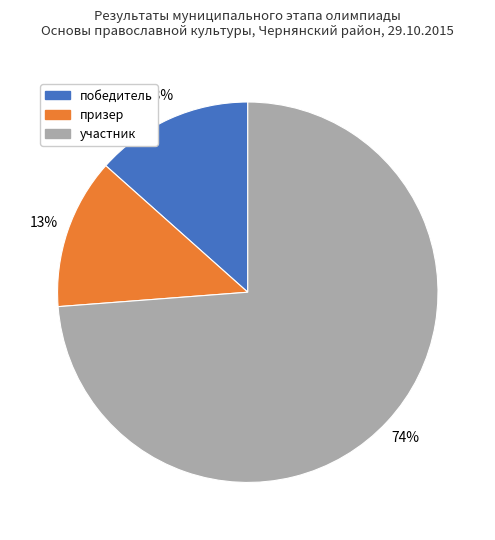

Is there a majority slice in this chart?

Yes